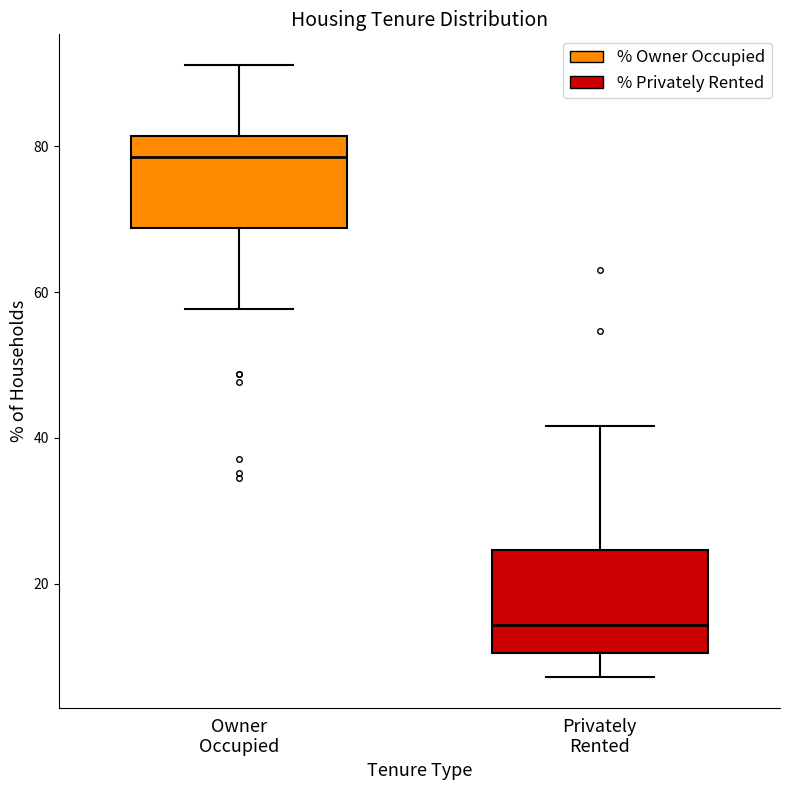

Where is the lower edge of the box for Privately Rented on the y-axis? The values are not printed on the chart, so give them approximately, as read against the axis.

10